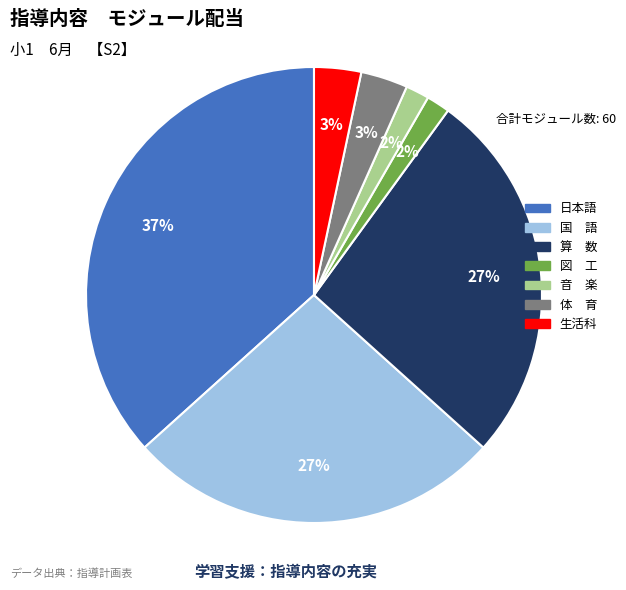

Count the number of slices in the pie.

7